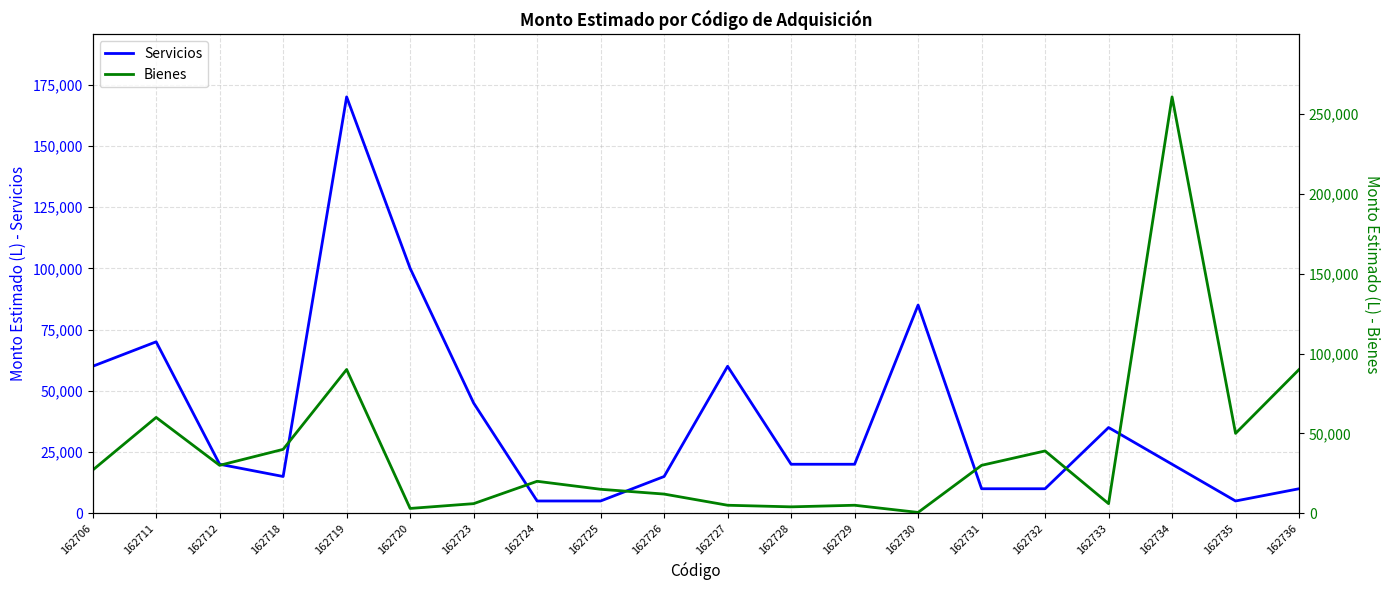

Is this an area chart (filled region under the line)?

No